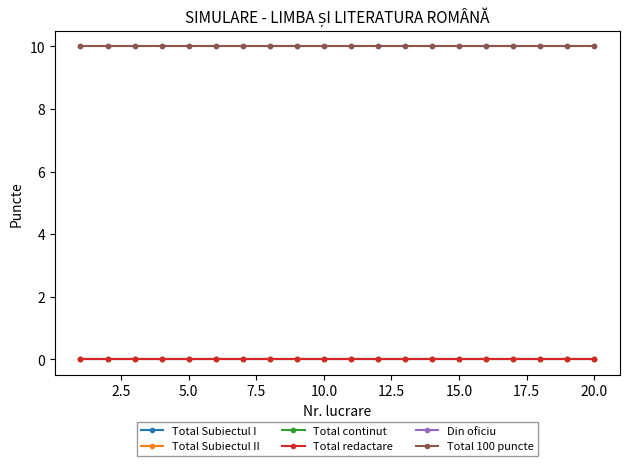

Does the chart have visible grid lines?

No